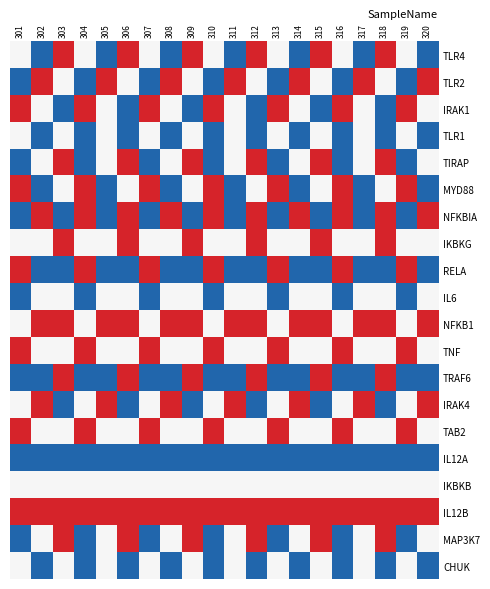

Reading left to right, transcribe all the data shown in this chart.

TLR4: 301=0	302=-1	303=1	304=0	305=-1	306=1	307=0	308=-1	309=1	310=0	311=-1	312=1	313=0	314=-1	315=1	316=0	317=-1	318=1	319=0	320=-1
TLR2: 301=-1	302=1	303=0	304=-1	305=1	306=0	307=-1	308=1	309=0	310=-1	311=1	312=0	313=-1	314=1	315=0	316=-1	317=1	318=0	319=-1	320=1
IRAK1: 301=1	302=0	303=-1	304=1	305=0	306=-1	307=1	308=0	309=-1	310=1	311=0	312=-1	313=1	314=0	315=-1	316=1	317=0	318=-1	319=1	320=0
TLR1: 301=0	302=-1	303=0	304=-1	305=0	306=-1	307=0	308=-1	309=0	310=-1	311=0	312=-1	313=0	314=-1	315=0	316=-1	317=0	318=-1	319=0	320=-1
TIRAP: 301=-1	302=0	303=1	304=-1	305=0	306=1	307=-1	308=0	309=1	310=-1	311=0	312=1	313=-1	314=0	315=1	316=-1	317=0	318=1	319=-1	320=0
MYD88: 301=1	302=-1	303=0	304=1	305=-1	306=0	307=1	308=-1	309=0	310=1	311=-1	312=0	313=1	314=-1	315=0	316=1	317=-1	318=0	319=1	320=-1
NFKBIA: 301=-1	302=1	303=-1	304=1	305=-1	306=1	307=-1	308=1	309=-1	310=1	311=-1	312=1	313=-1	314=1	315=-1	316=1	317=-1	318=1	319=-1	320=1
IKBKG: 301=0	302=0	303=1	304=0	305=0	306=1	307=0	308=0	309=1	310=0	311=0	312=1	313=0	314=0	315=1	316=0	317=0	318=1	319=0	320=0
RELA: 301=1	302=-1	303=-1	304=1	305=-1	306=-1	307=1	308=-1	309=-1	310=1	311=-1	312=-1	313=1	314=-1	315=-1	316=1	317=-1	318=-1	319=1	320=-1
IL6: 301=-1	302=0	303=0	304=-1	305=0	306=0	307=-1	308=0	309=0	310=-1	311=0	312=0	313=-1	314=0	315=0	316=-1	317=0	318=0	319=-1	320=0
NFKB1: 301=0	302=1	303=1	304=0	305=1	306=1	307=0	308=1	309=1	310=0	311=1	312=1	313=0	314=1	315=1	316=0	317=1	318=1	319=0	320=1
TNF: 301=1	302=0	303=0	304=1	305=0	306=0	307=1	308=0	309=0	310=1	311=0	312=0	313=1	314=0	315=0	316=1	317=0	318=0	319=1	320=0
TRAF6: 301=-1	302=-1	303=1	304=-1	305=-1	306=1	307=-1	308=-1	309=1	310=-1	311=-1	312=1	313=-1	314=-1	315=1	316=-1	317=-1	318=1	319=-1	320=-1
IRAK4: 301=0	302=1	303=-1	304=0	305=1	306=-1	307=0	308=1	309=-1	310=0	311=1	312=-1	313=0	314=1	315=-1	316=0	317=1	318=-1	319=0	320=1
TAB2: 301=1	302=0	303=0	304=1	305=0	306=0	307=1	308=0	309=0	310=1	311=0	312=0	313=1	314=0	315=0	316=1	317=0	318=0	319=1	320=0
IL12A: 301=-1	302=-1	303=-1	304=-1	305=-1	306=-1	307=-1	308=-1	309=-1	310=-1	311=-1	312=-1	313=-1	314=-1	315=-1	316=-1	317=-1	318=-1	319=-1	320=-1
IKBKB: 301=0	302=0	303=0	304=0	305=0	306=0	307=0	308=0	309=0	310=0	311=0	312=0	313=0	314=0	315=0	316=0	317=0	318=0	319=0	320=0
IL12B: 301=1	302=1	303=1	304=1	305=1	306=1	307=1	308=1	309=1	310=1	311=1	312=1	313=1	314=1	315=1	316=1	317=1	318=1	319=1	320=1
MAP3K7: 301=-1	302=0	303=1	304=-1	305=0	306=1	307=-1	308=0	309=1	310=-1	311=0	312=1	313=-1	314=0	315=1	316=-1	317=0	318=1	319=-1	320=0
CHUK: 301=0	302=-1	303=0	304=-1	305=0	306=-1	307=0	308=-1	309=0	310=-1	311=0	312=-1	313=0	314=-1	315=0	316=-1	317=0	318=-1	319=0	320=-1